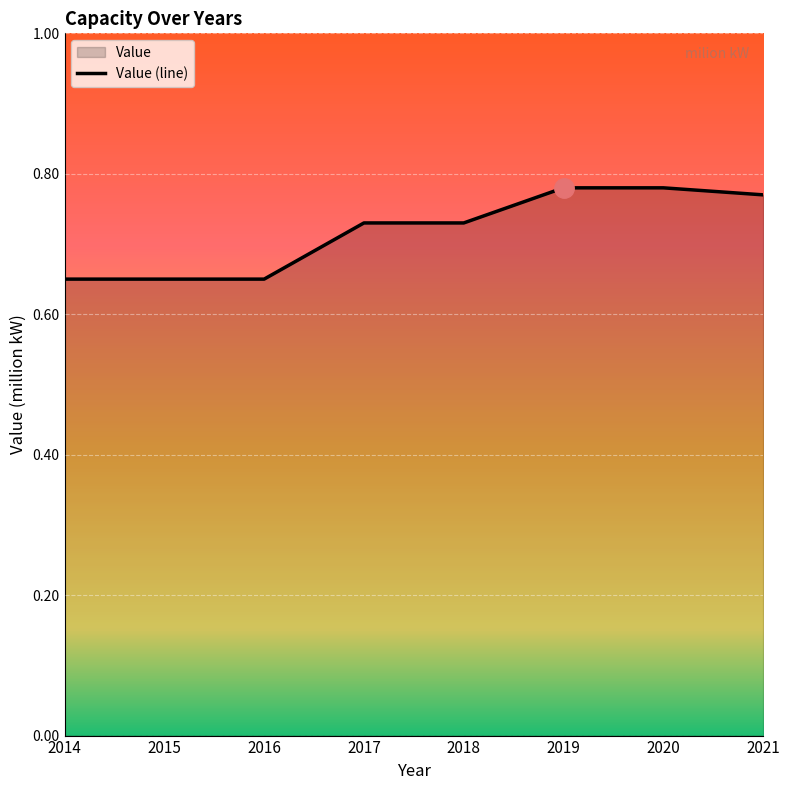

What is the greatest value displayed?

0.8